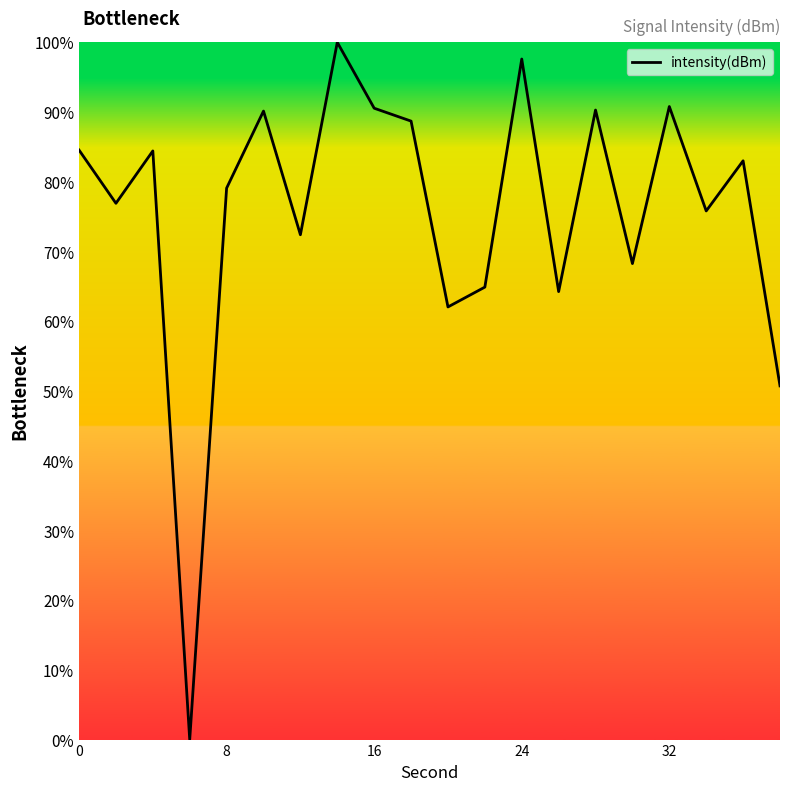

What is the difference between the maximum and minimum values?

100.0